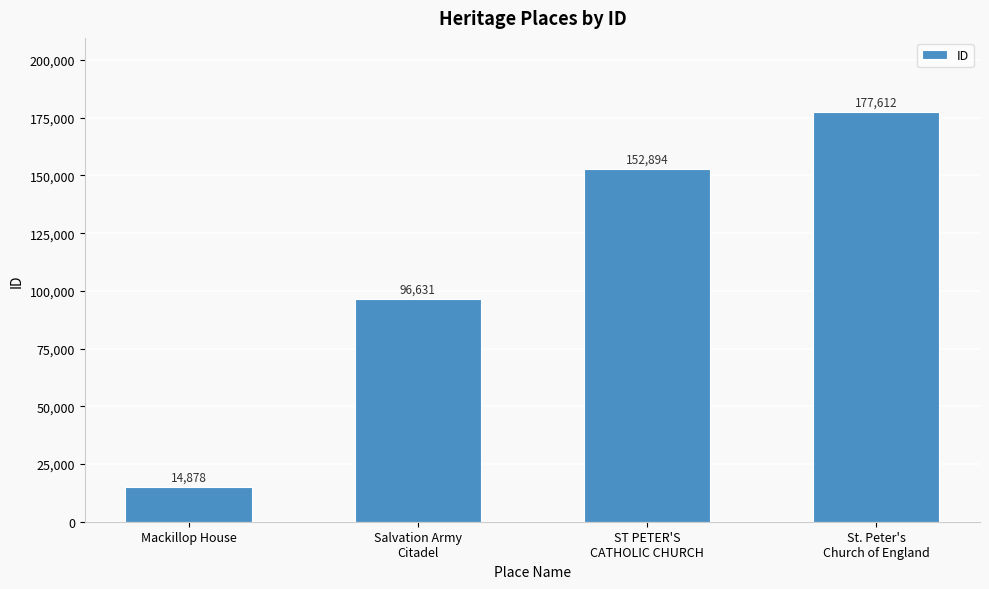

List the labels in order of value, smallest first.

Mackillop House, Salvation Army
Citadel, ST PETER'S
CATHOLIC CHURCH, St. Peter's
Church of England